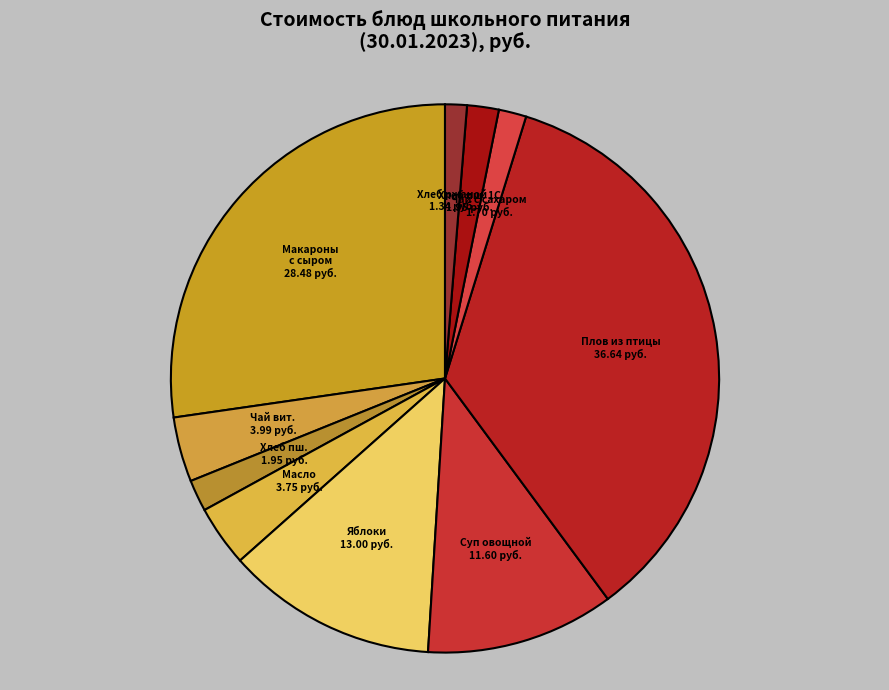

To the nearest percent, what is the average slice percentage?

10%